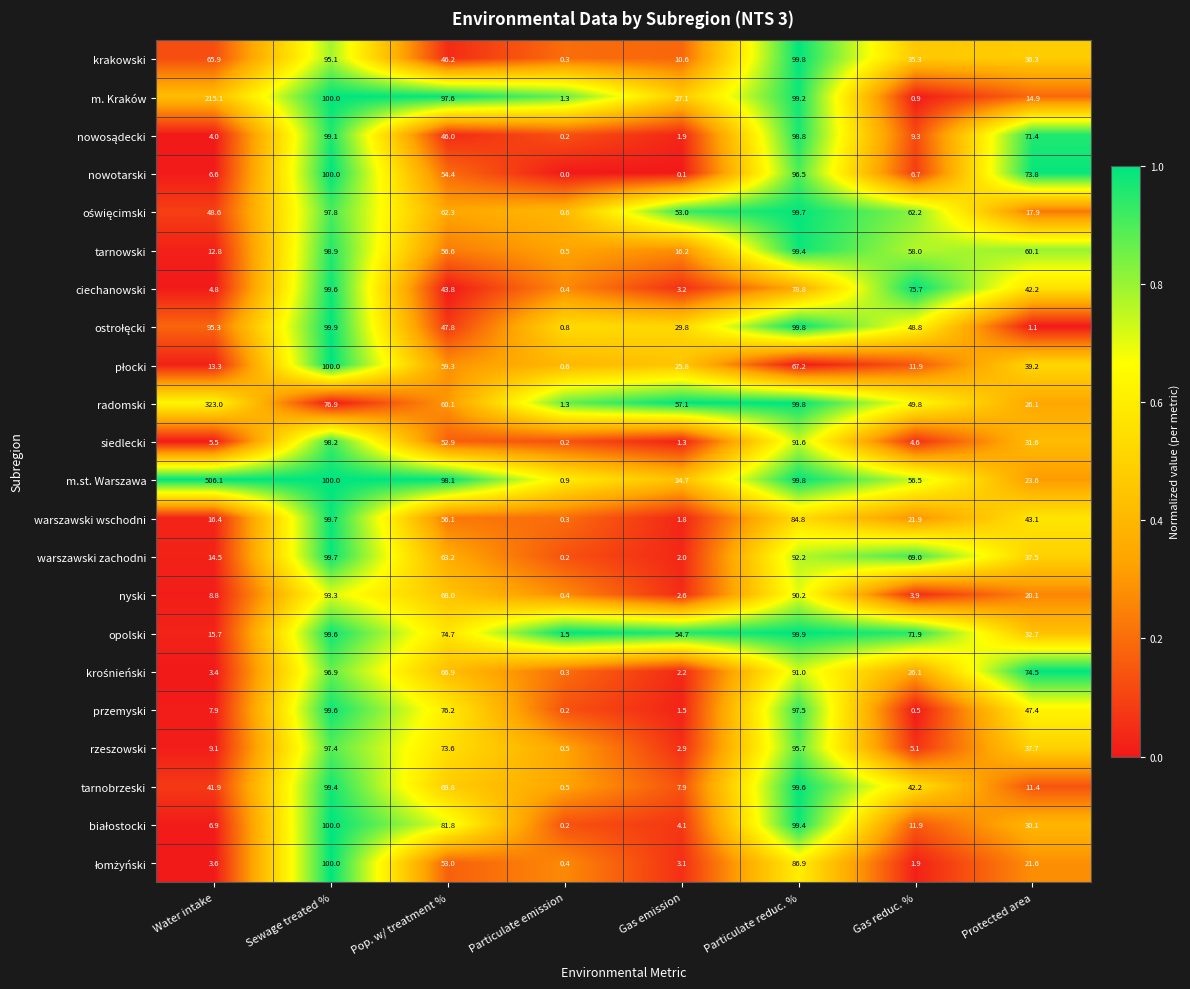

How many series are shown in this chart?

22